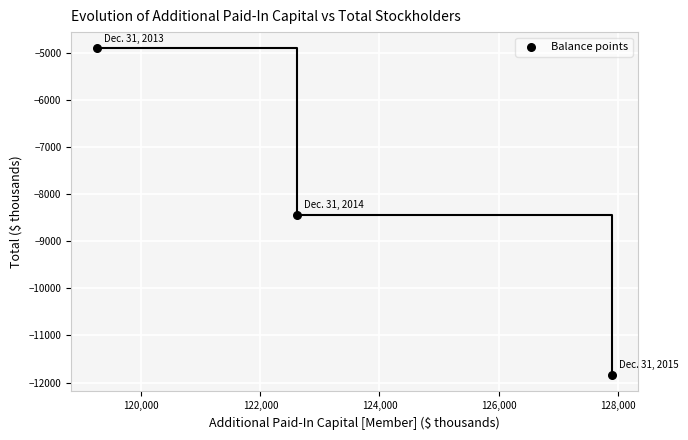

What is the range of Y values (max minus min)?

6929